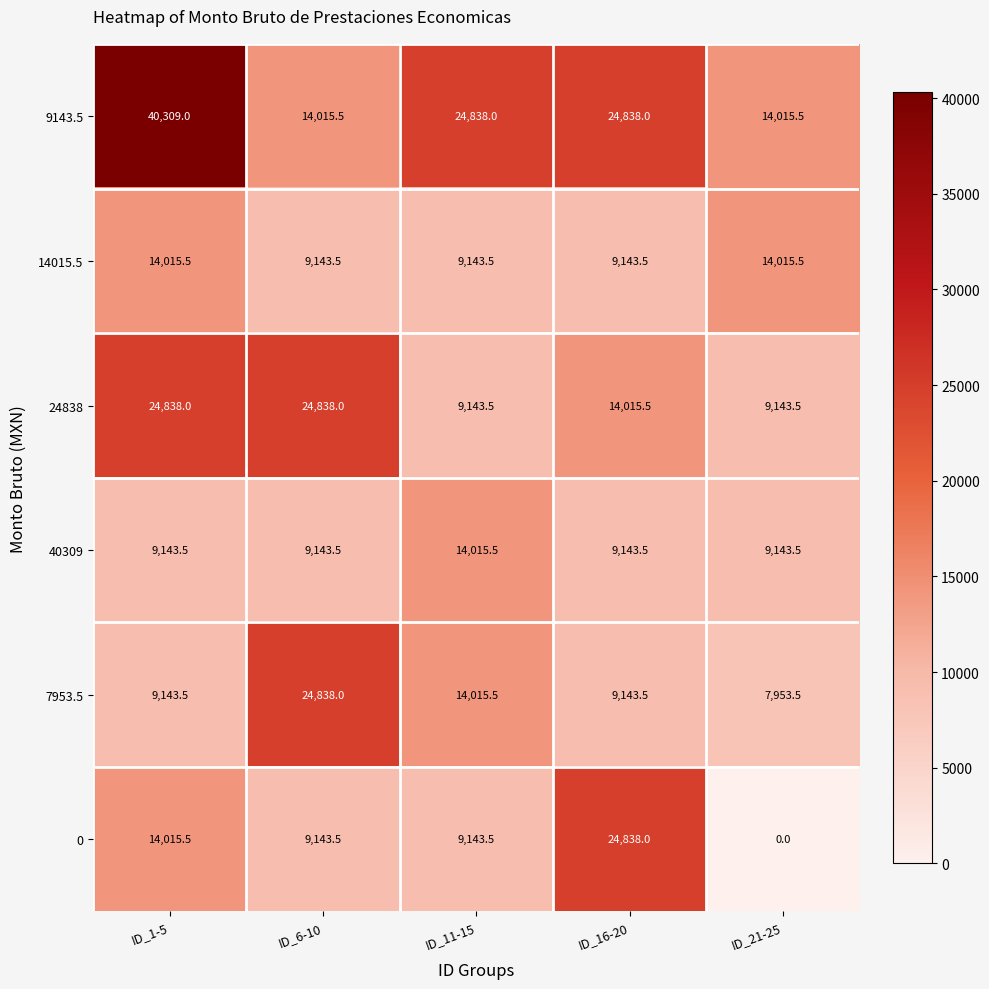

Reading left to right, what are all the values shown in this chart?

9143.5: 40309.0	14015.5	24838.0	24838.0	14015.5
14015.5: 14015.5	9143.5	9143.5	9143.5	14015.5
24838: 24838.0	24838.0	9143.5	14015.5	9143.5
40309: 9143.5	9143.5	14015.5	9143.5	9143.5
7953.5: 9143.5	24838.0	14015.5	9143.5	7953.5
0: 14015.5	9143.5	9143.5	24838.0	0.0